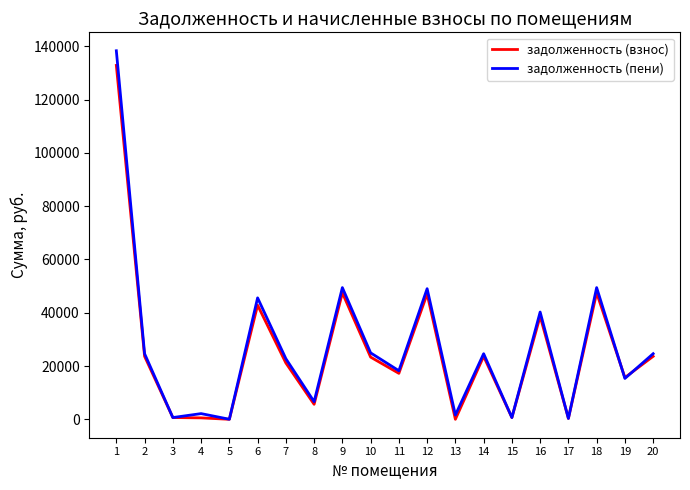

What is the difference between the maximum and minimum values in the задолженность (взнос) series?

132835.3